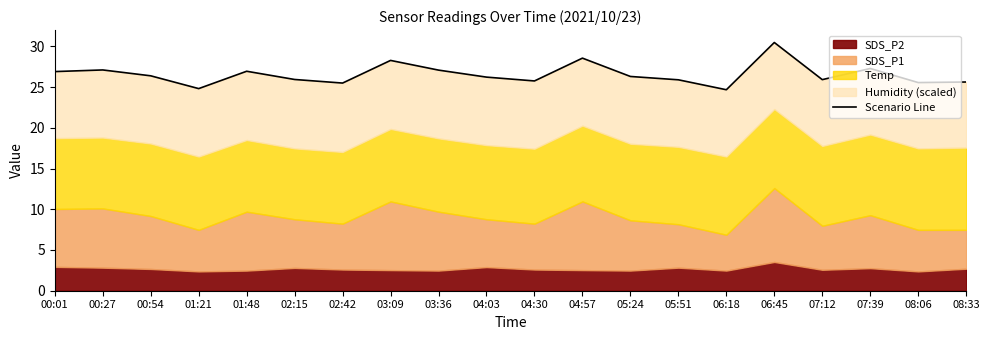

What is the change in value from 00:54 to 08:06?

-0.8